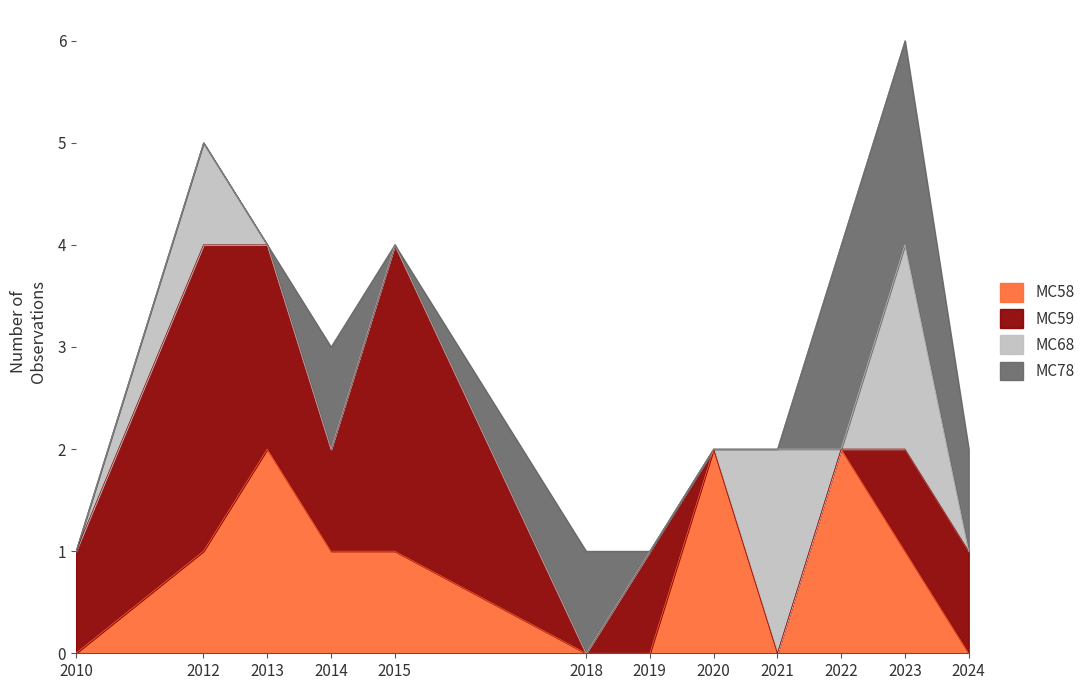

What is the difference between the highest and lowest values at 2012?

3